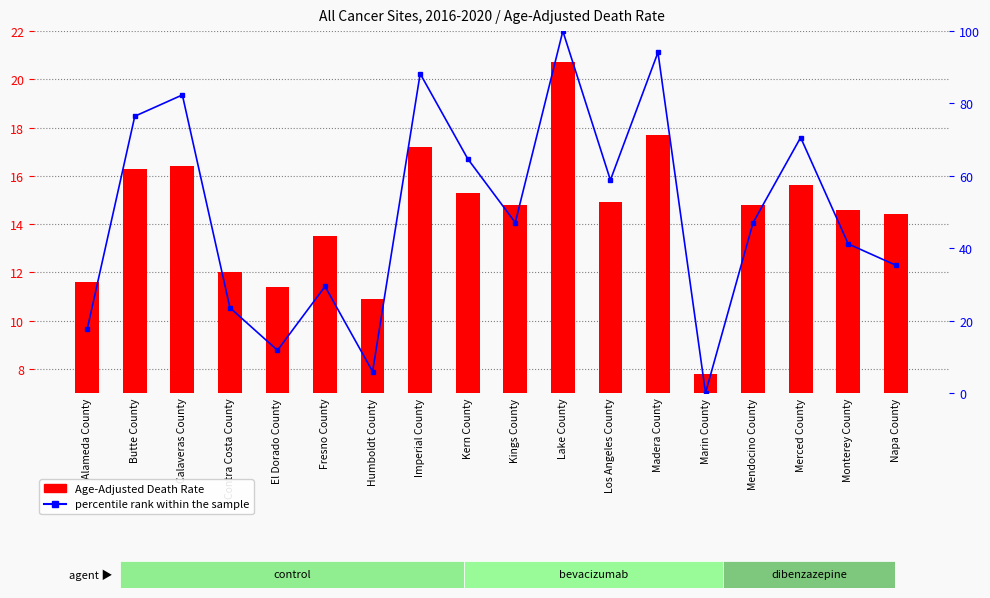

Which series has the largest range (max minus min)?

percentile rank within the sample